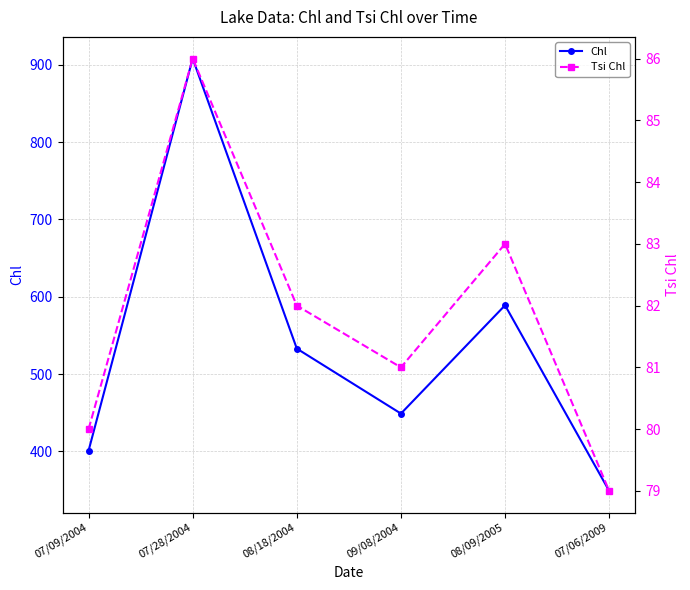

At which category does the chart reach its minimum across all series?

07/06/2009